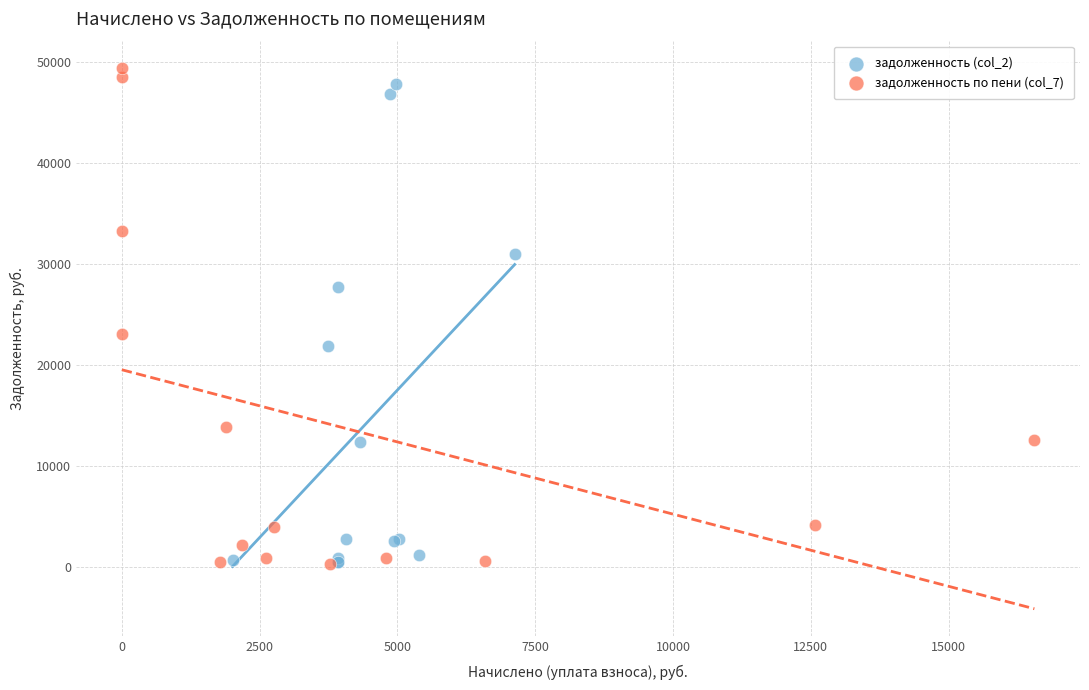

What are all the series names shown in the legend?

задолженность (col_2), задолженность по пени (col_7)